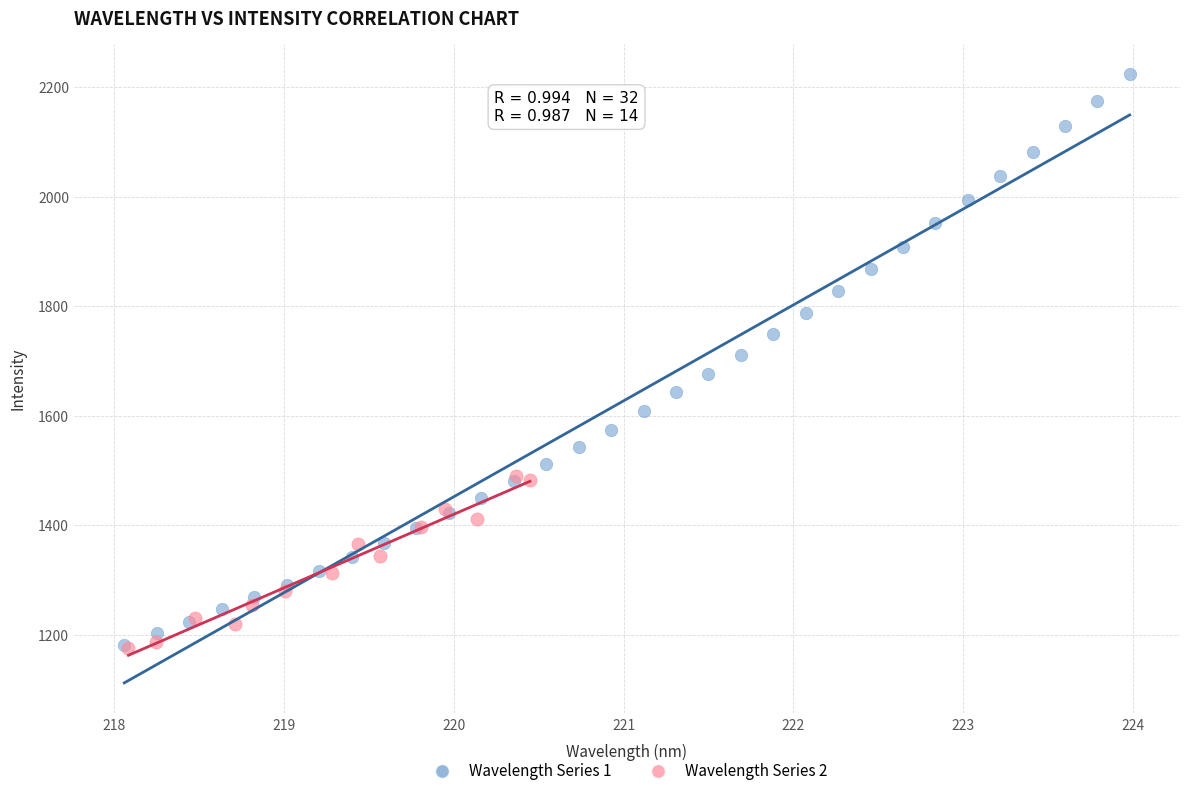

Which series has the widest spread of Y values?

Wavelength Series 1